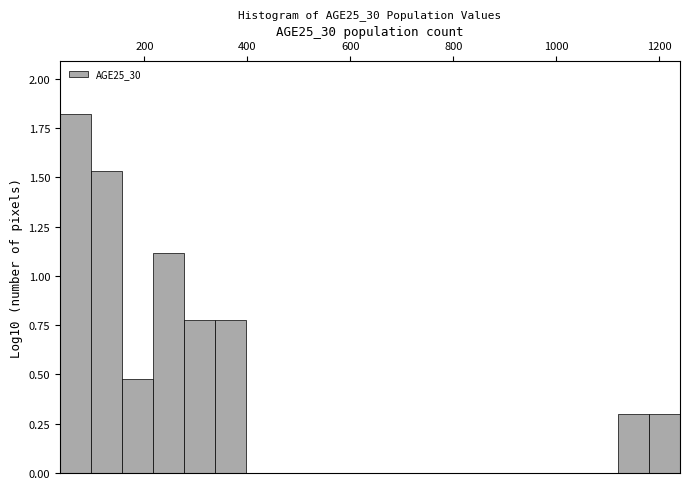

Read against the x-axis, roughly where is the centre of the tallest bar?

60